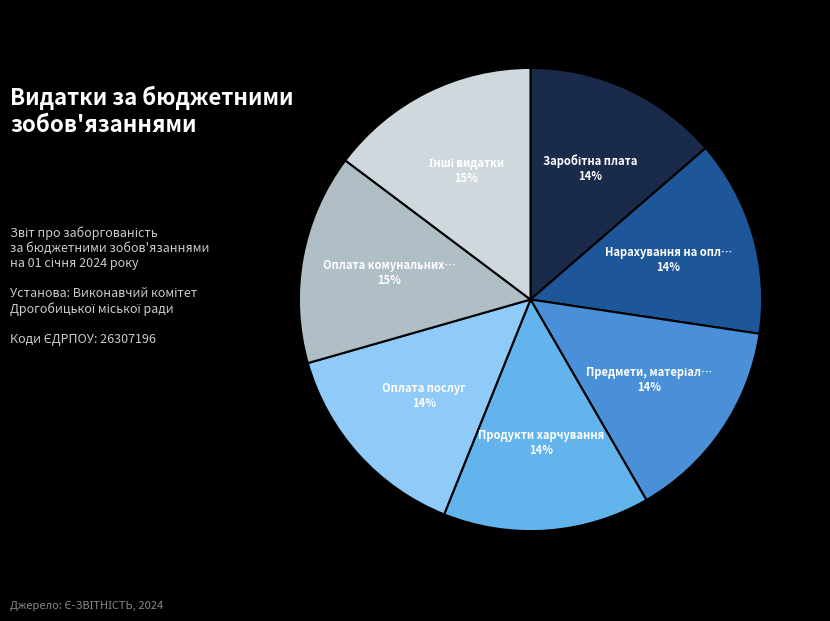

Does any single category account for the majority?

No